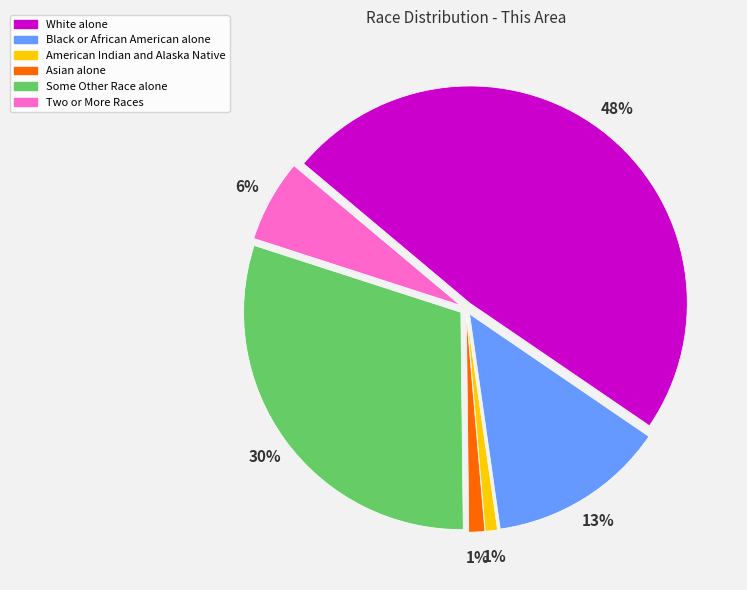

To the nearest percent, what portion does White alone represent?

48%